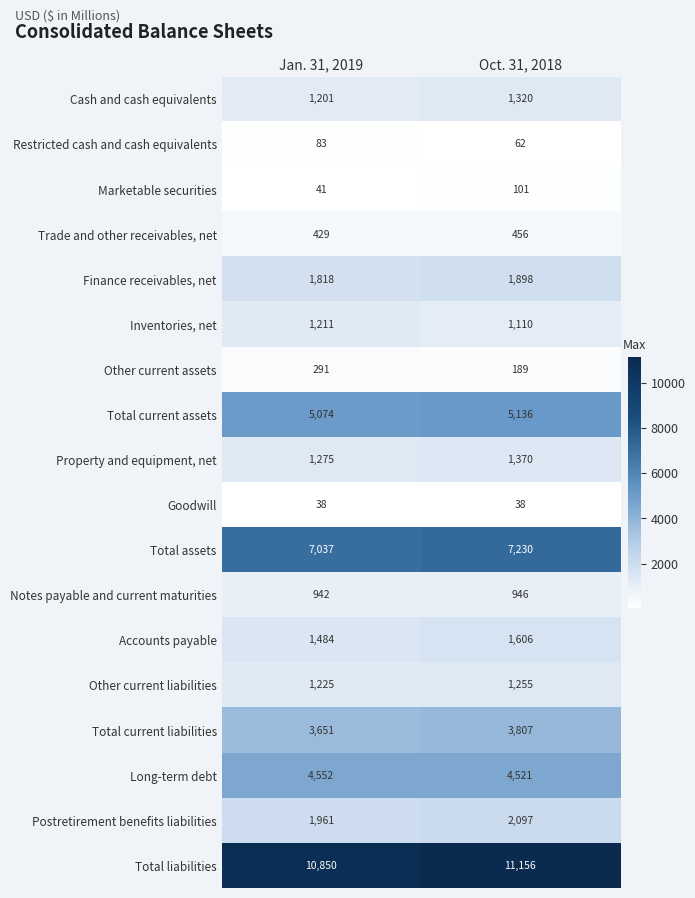

Rank the series by their maximum value, from lowest to highest.

Goodwill, Restricted cash and cash equivalents, Marketable securities, Other current assets, Trade and other receivables, net, Notes payable and current maturities, Inventories, net, Other current liabilities, Cash and cash equivalents, Property and equipment, net, Accounts payable, Finance receivables, net, Postretirement benefits liabilities, Total current liabilities, Long-term debt, Total current assets, Total assets, Total liabilities